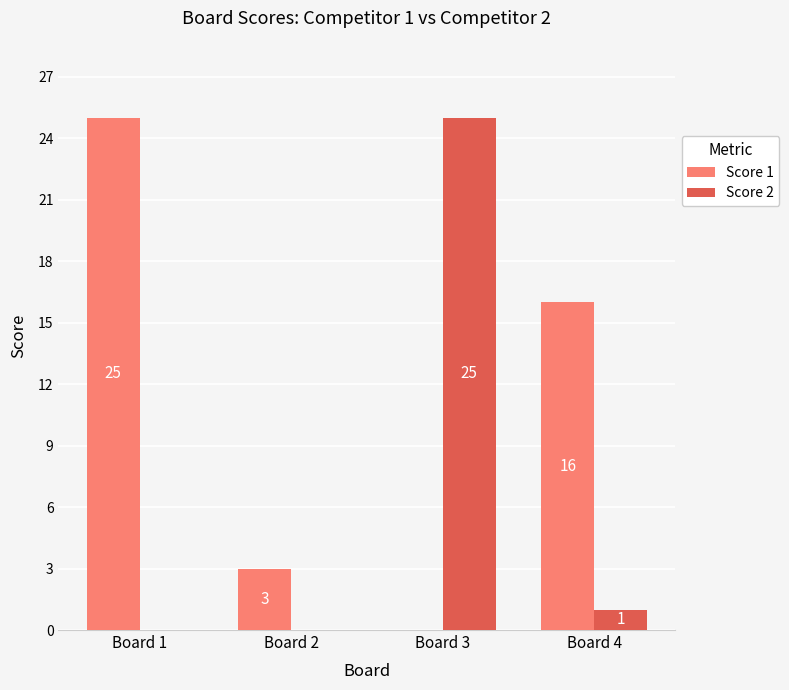

Reading left to right, what are all the values shown in this chart?

Score 1: Board 1=25	Board 2=3	Board 3=0	Board 4=16
Score 2: Board 1=0	Board 2=0	Board 3=25	Board 4=1